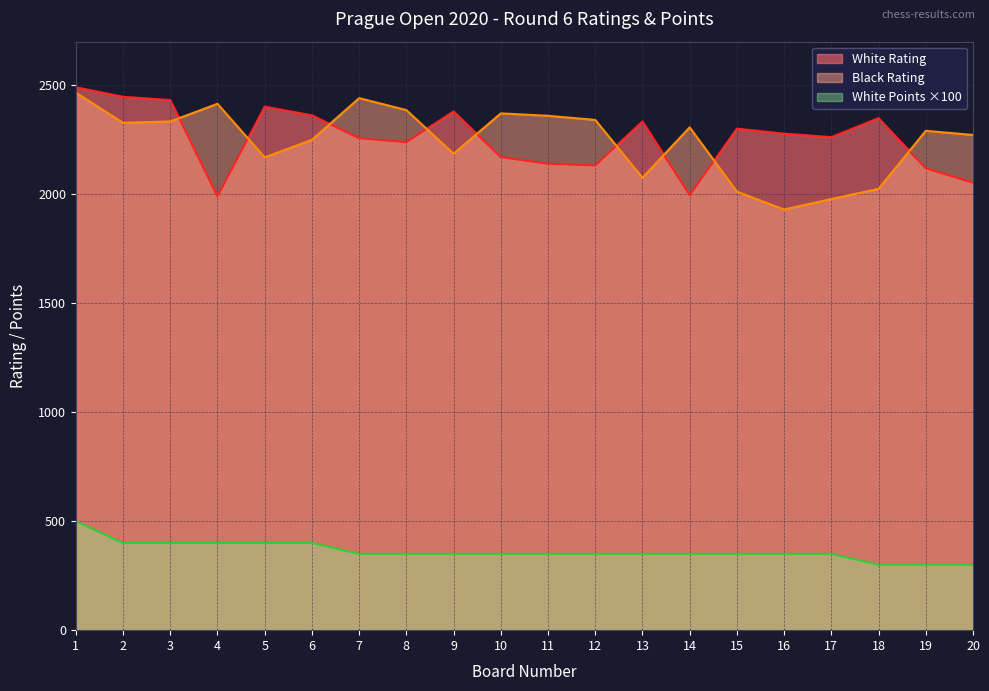

True or false: Black Rating has more than 0 interior local peaks.

True